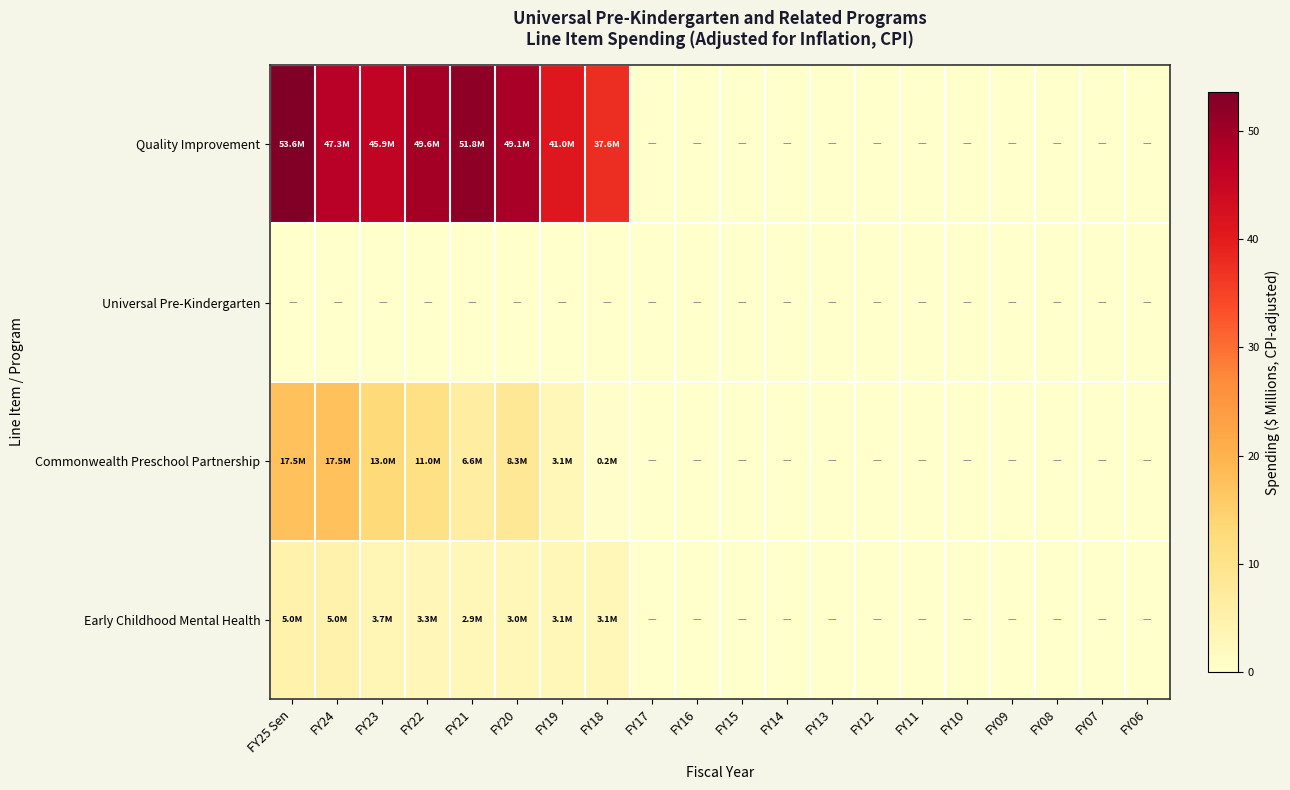

Which has a higher value, FY23 or FY14?

FY23